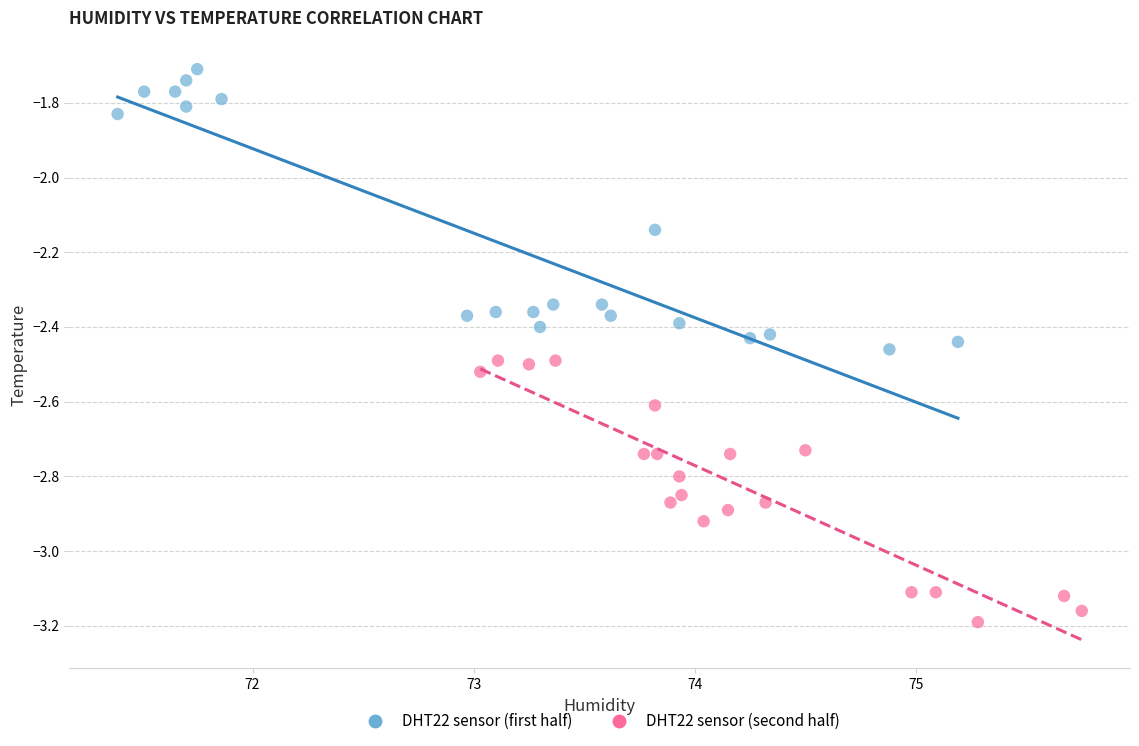

Which series contains the lowest Y value?

DHT22 sensor (second half)